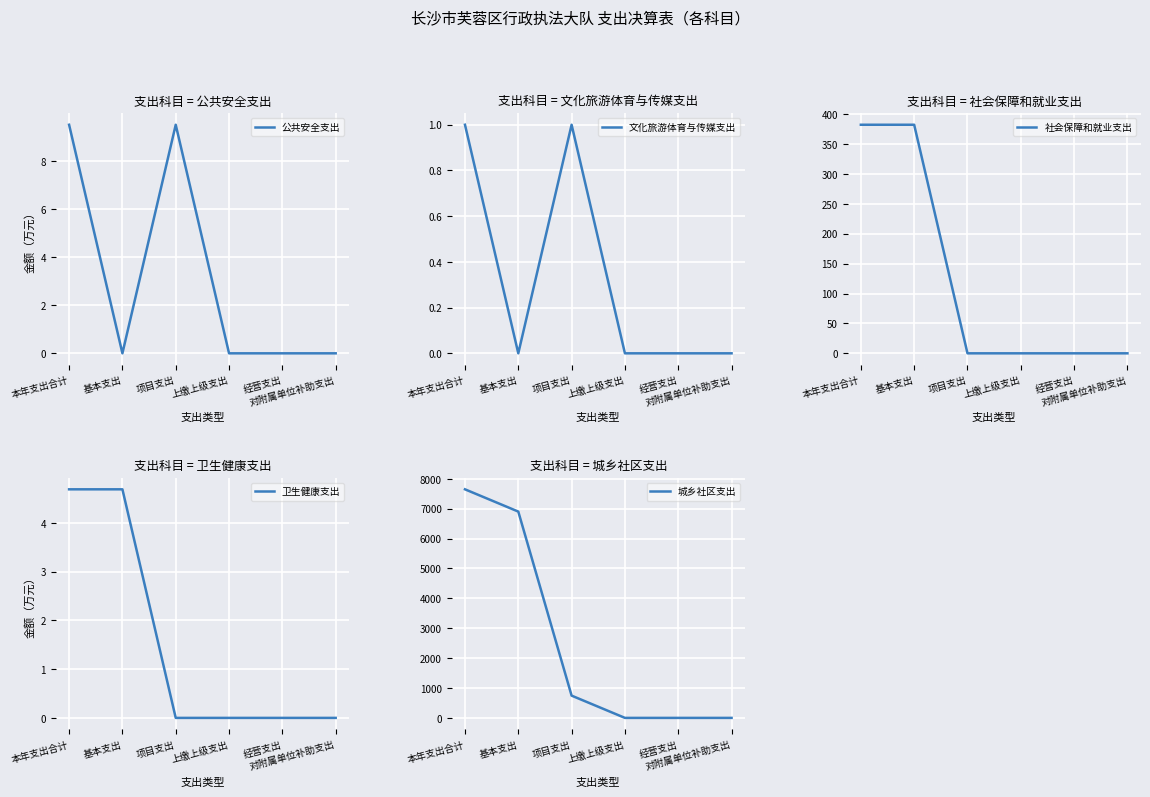

How many data points does each series have?

6